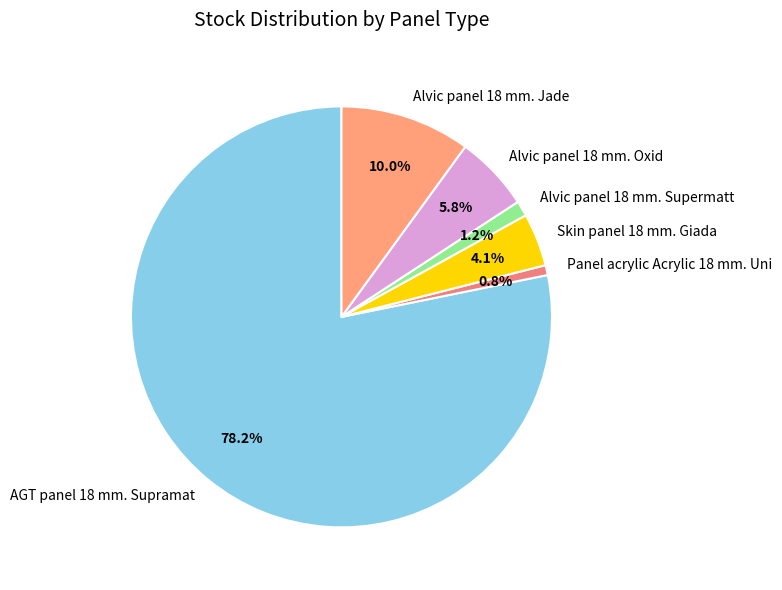

Which has a higher value, AGT panel 18 mm. Supramat or Alvic panel 18 mm. Oxid?

AGT panel 18 mm. Supramat